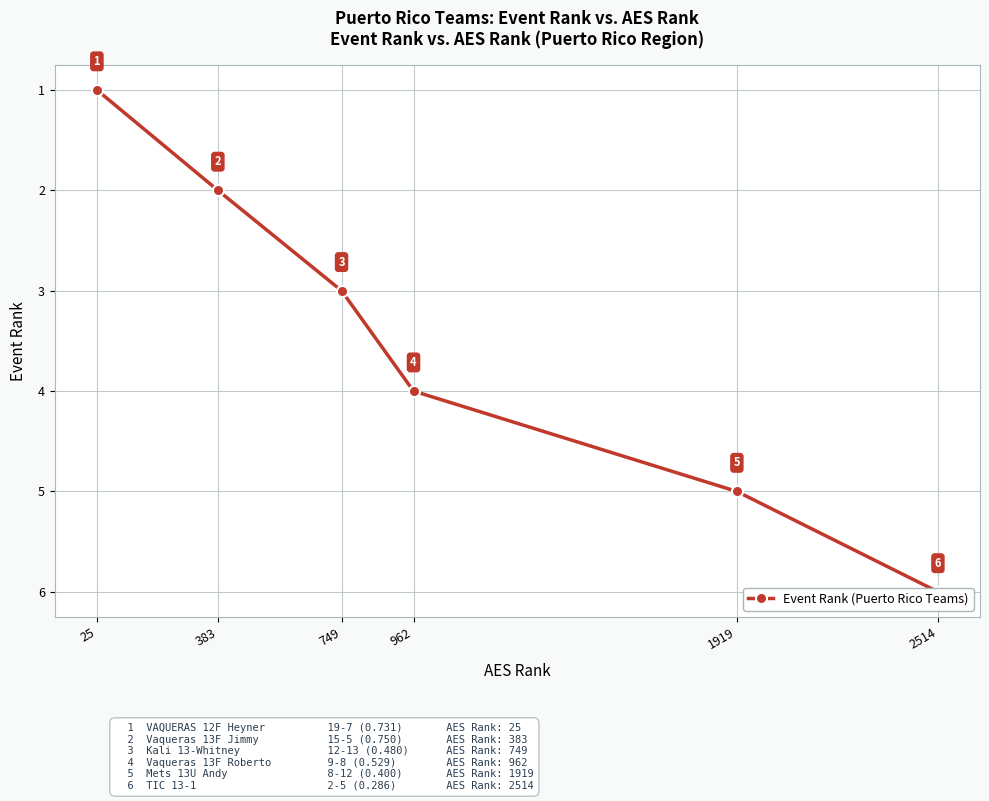

List the labels in order of value, smallest first.

25, 383, 749, 962, 1919, 2514